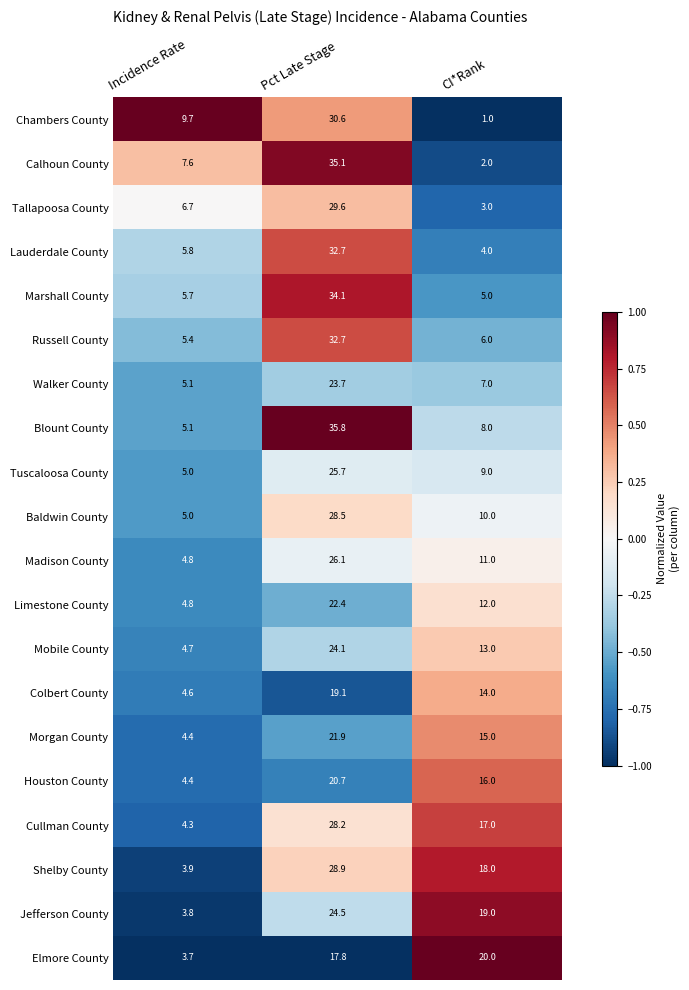

Which series has the widest spread of values?

Calhoun County